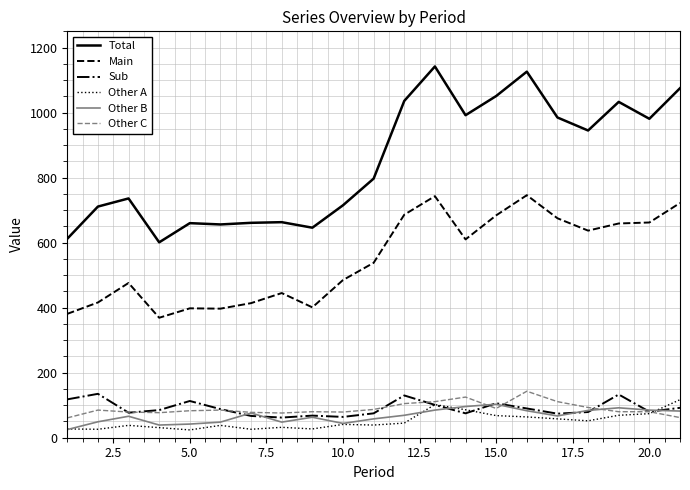

What is the minimum value for Sub?

62